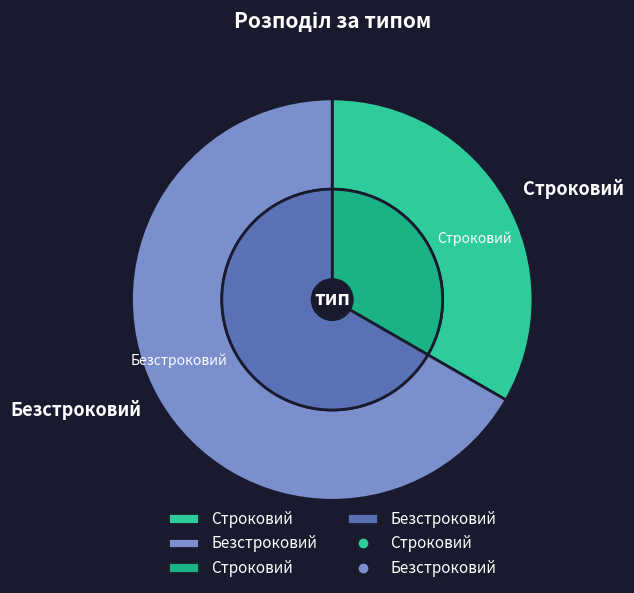

To the nearest percent, what is the difference between the largest and smallest slice percentages?

33%